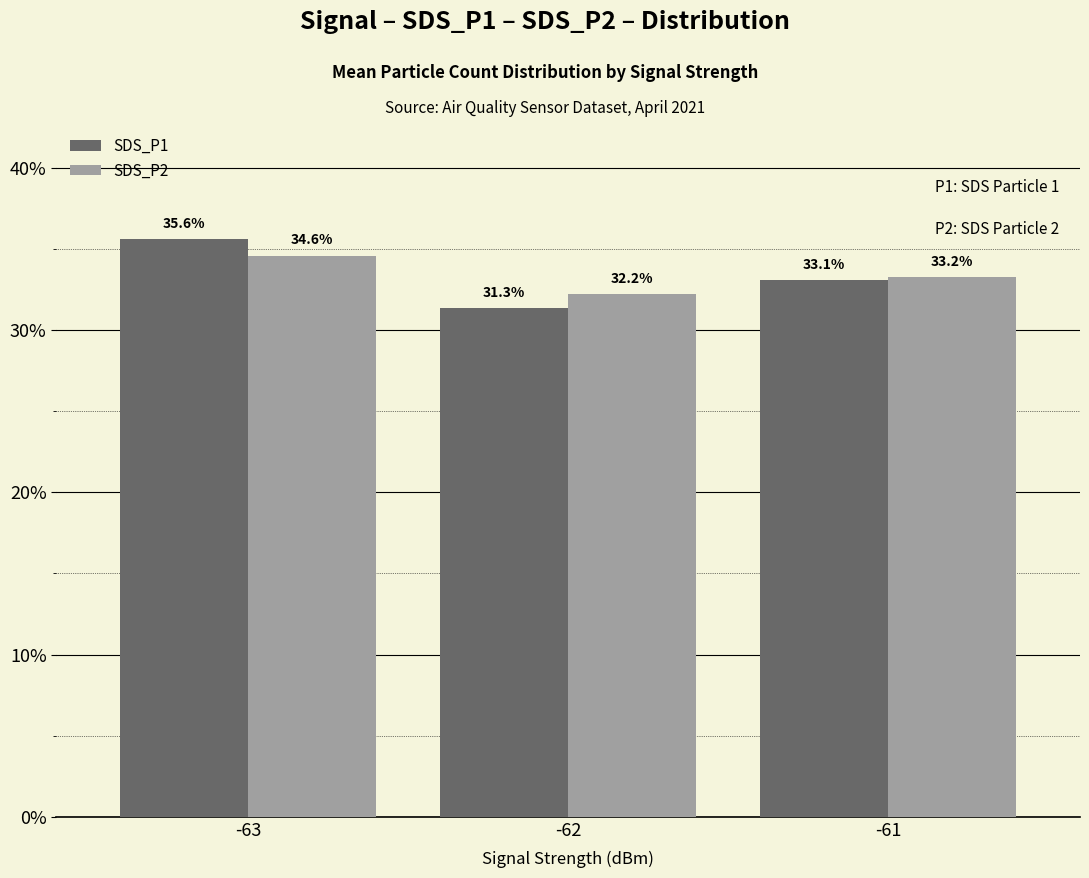

Is the value of SDS_P2 at -63 greater than the value of SDS_P1 at -62?

Yes